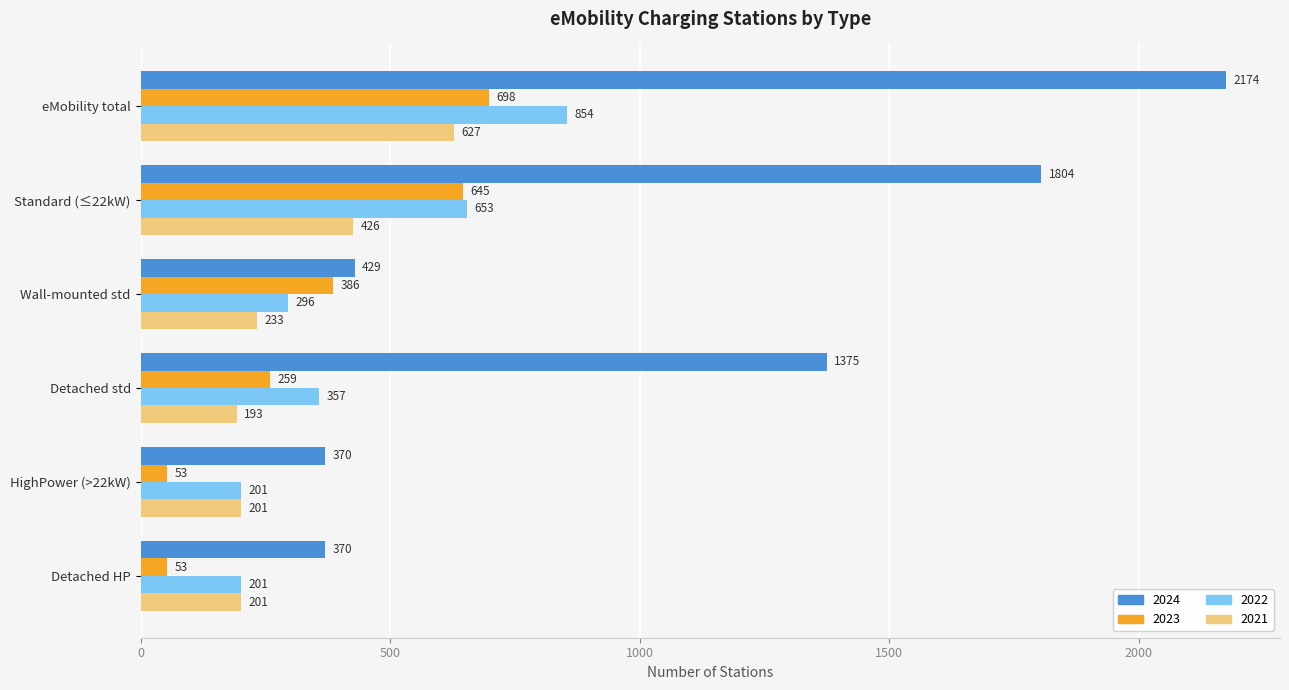

What are all the series names shown in the legend?

2024, 2023, 2022, 2021